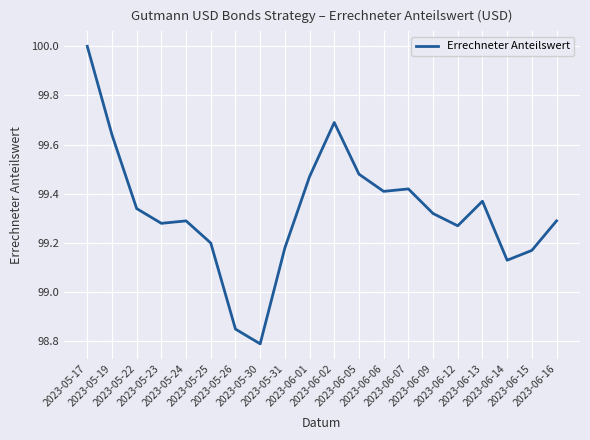

What is the difference between the maximum and minimum values?

1.2